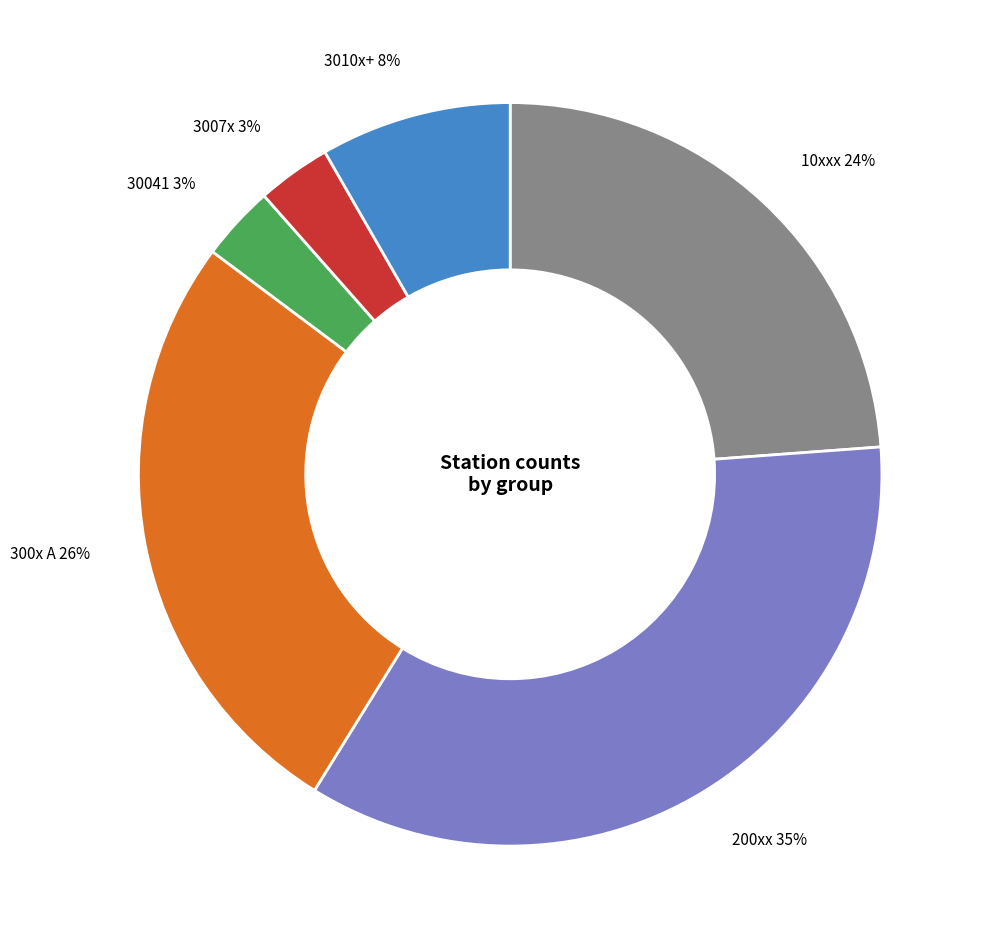

Is 200xx the majority of the pie?

No